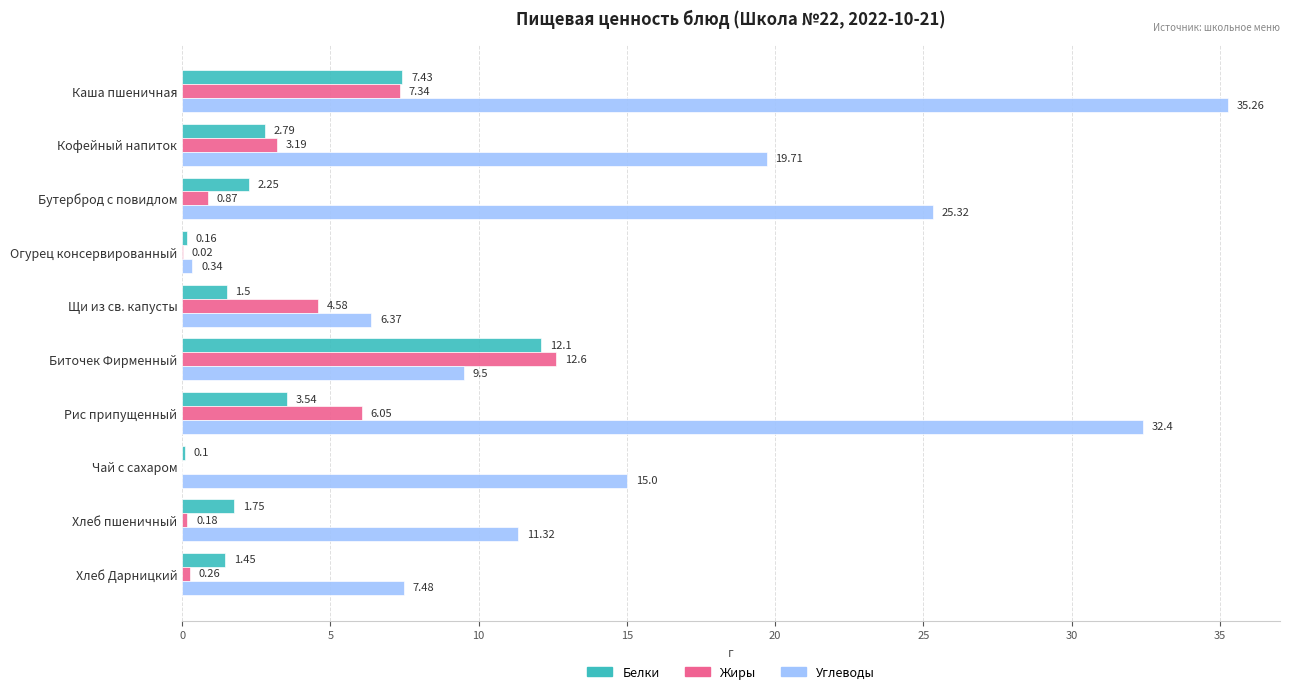

At which label is Жиры closest to 6?

Рис припущенный